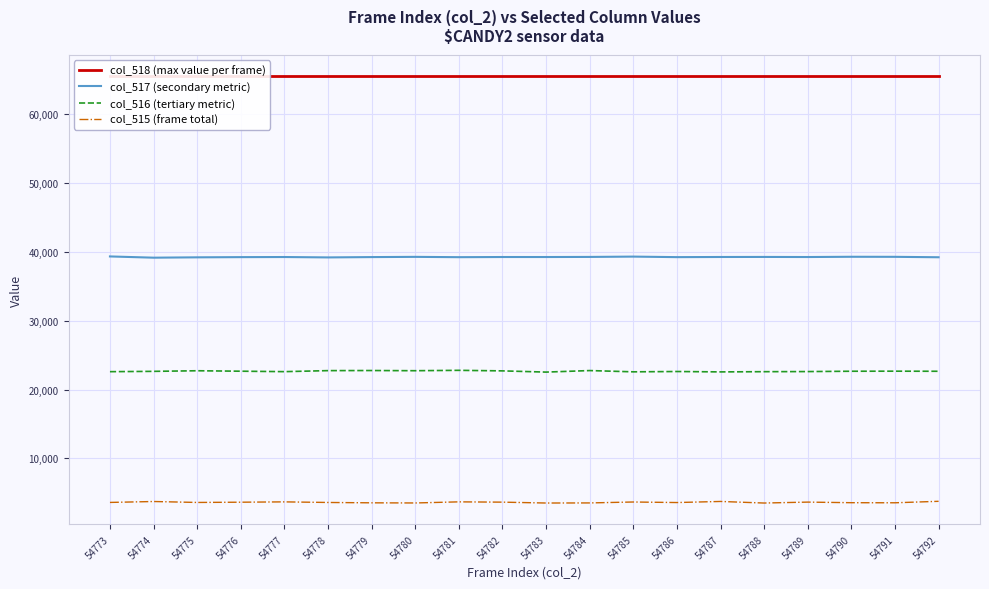

At which category does col_516 (tertiary metric) reach its first local peak?

54775